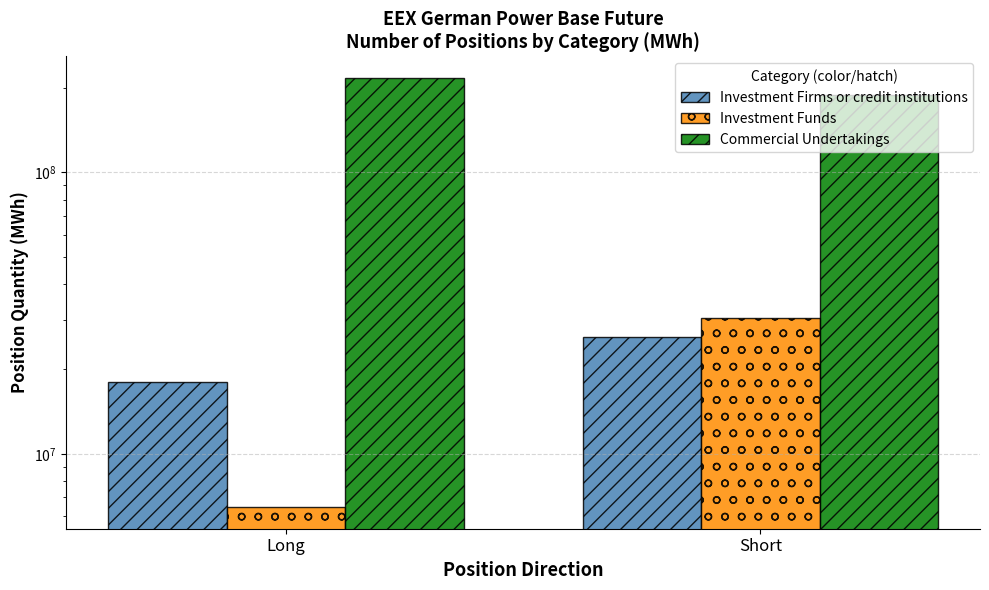

List the series in order of their peak value, highest first.

Commercial Undertakings, Investment Funds, Investment Firms or credit institutions